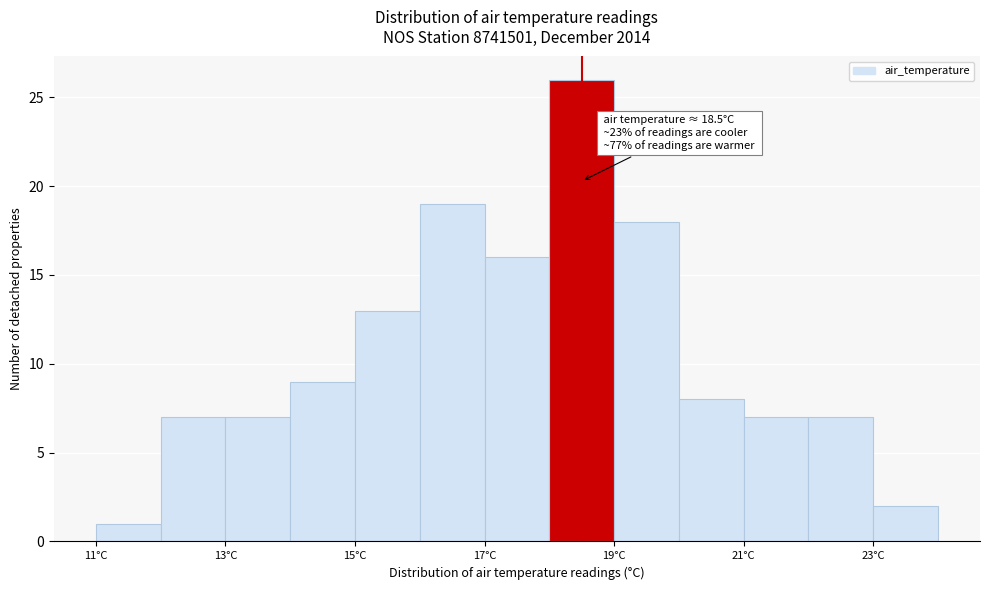

Which range on the x-axis has the tallest bar?

18 to 19